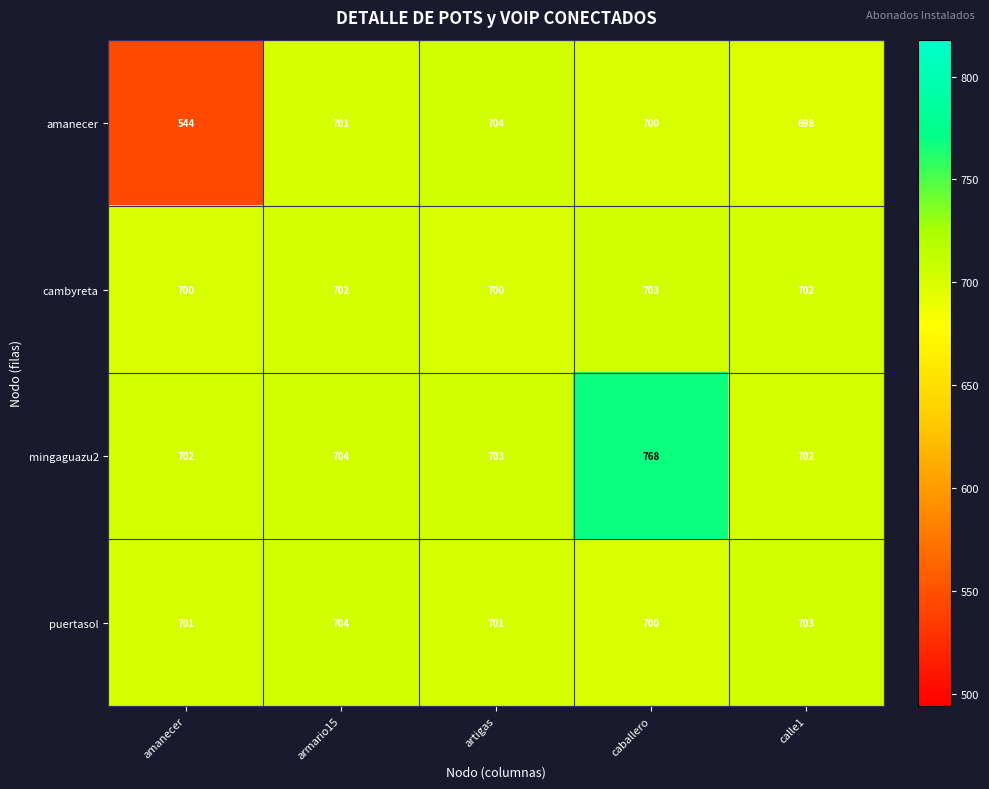

Which series has the widest spread of values?

amanecer